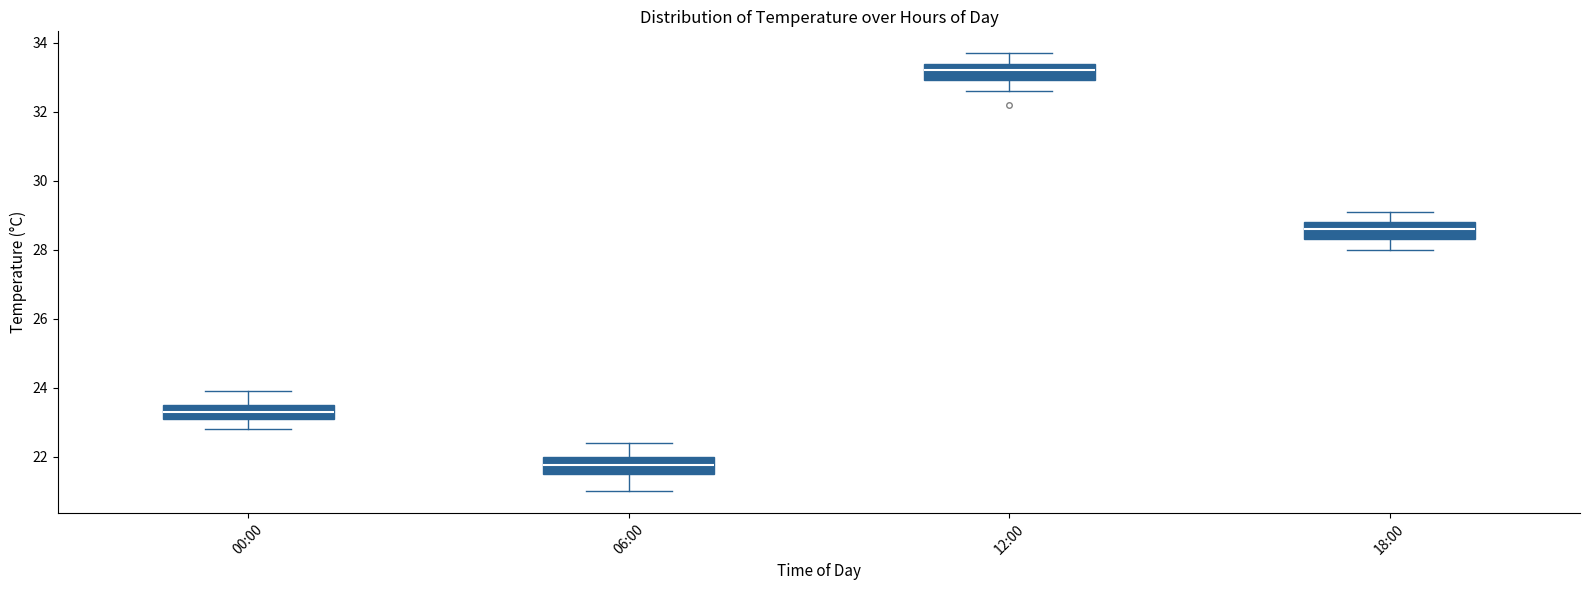

Reading left to right, read every box against the y-axis: the position of its median line, the range the box covers, and the ends of its whiskers. The values are not printed on the chart, so give them approximately, as read against the axis.

00:00: median 23.4, box 23.2 to 23.6, whiskers 22.8 to 24.0
06:00: median 21.8, box 21.6 to 22.0, whiskers 21.0 to 22.4
12:00: median 33.2, box 33.0 to 33.4, whiskers 32.6 to 33.8
18:00: median 28.6, box 28.4 to 28.8, whiskers 28.0 to 29.2